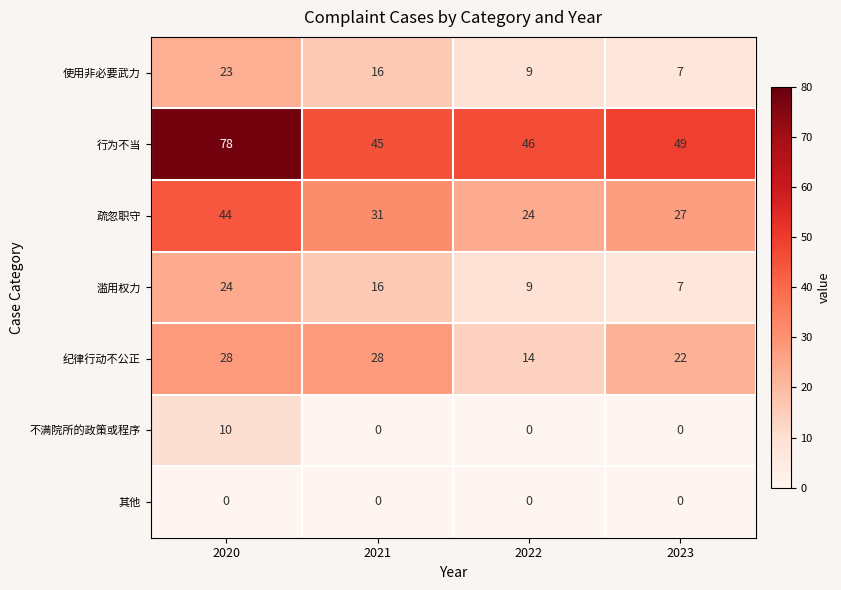

Which category has the lowest value in the 纪律行动不公正 series?

2022